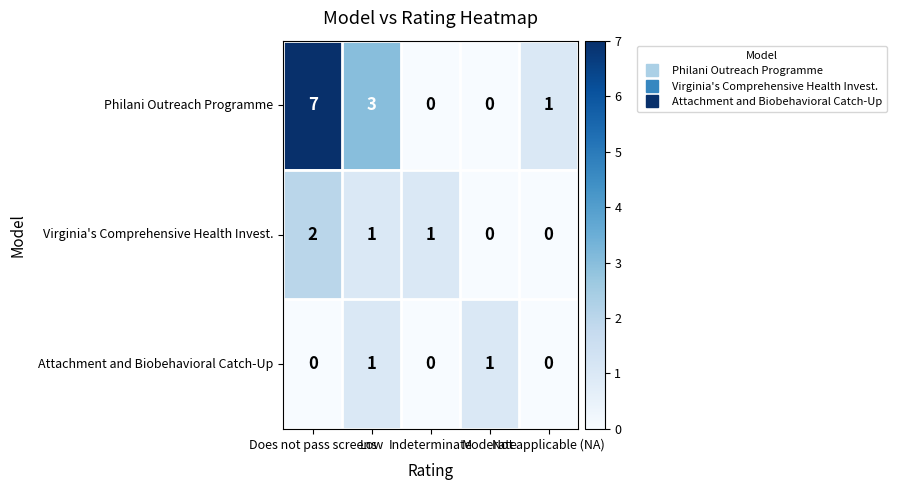

What is the sum of all Virginia's Comprehensive Health Invest. values?

4